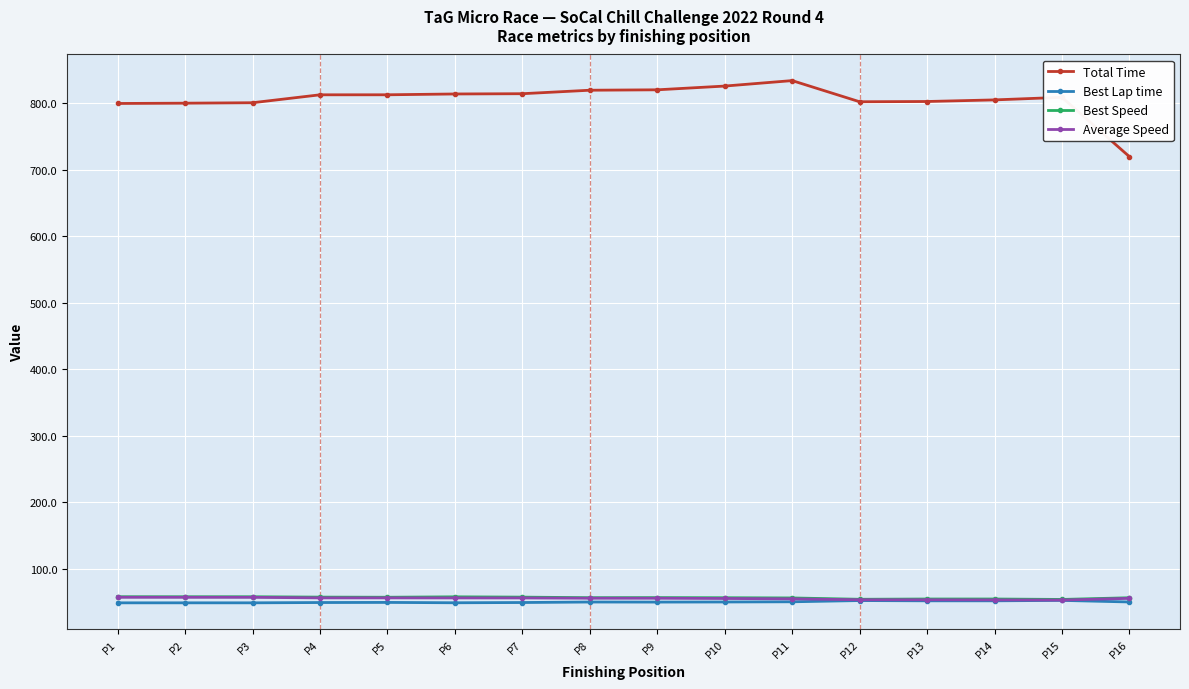

How many values in the Best Lap time series are below 50?

7